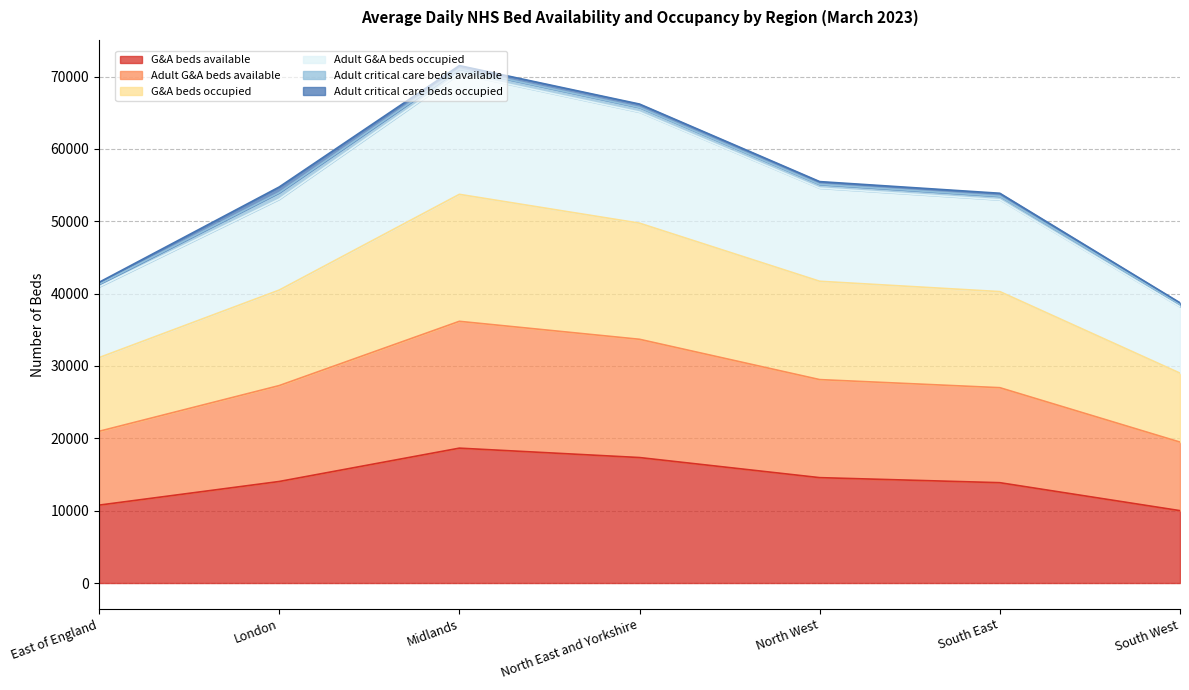

Is it true that G&A beds available equals 20799 at North West?

False